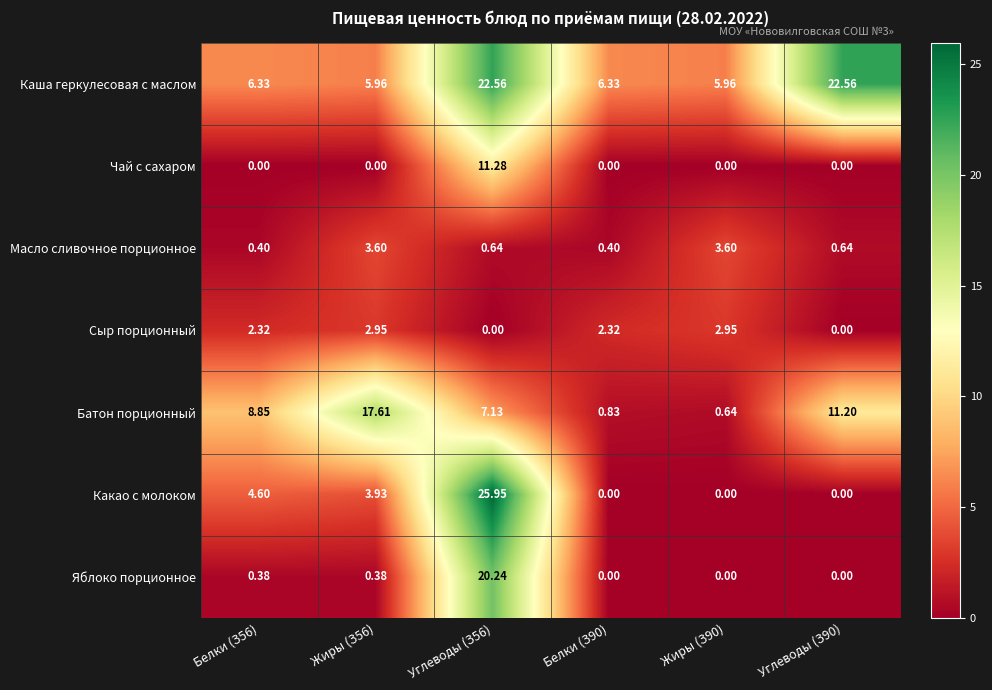

Between Жиры (З56) and Белки (З90), which series saw the biggest shift?

Батон порционный